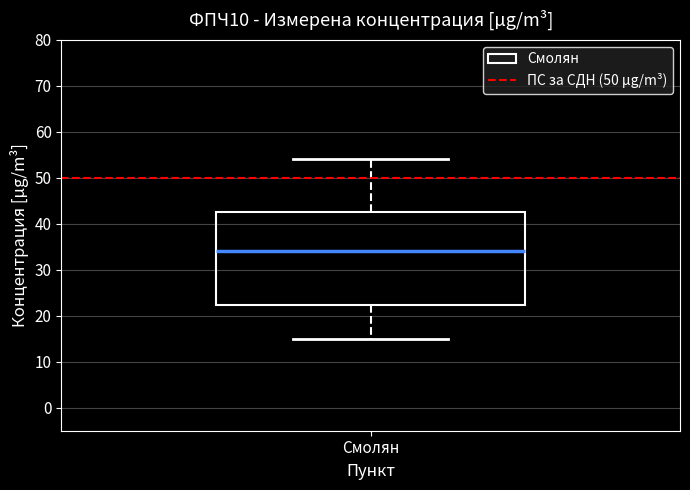

Transcribe this box plot: give where the median line is, the range the box spans, and where the two whiskers end, as read against the y-axis. The values are not printed on the chart, so give them approximately, as read against the axis.

median 34, box 22 to 43, whiskers 15 to 54